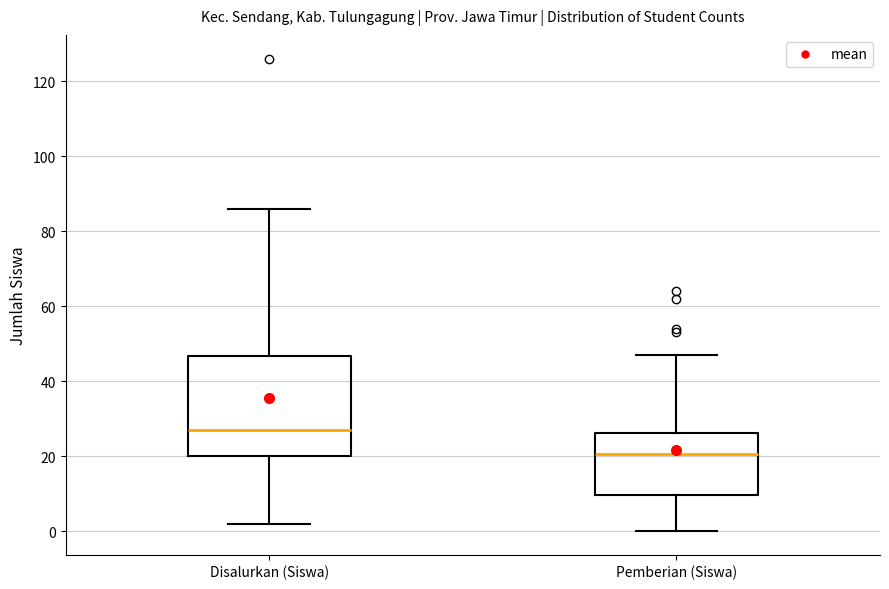

Reading left to right, read every box against the y-axis: the position of its median line, the range the box covers, and the ends of its whiskers. The values are not printed on the chart, so give them approximately, as read against the axis.

Disalurkan (Siswa): median 28, box 20 to 46, whiskers 2 to 86
Pemberian (Siswa): median 20, box 10 to 26, whiskers 0 to 48